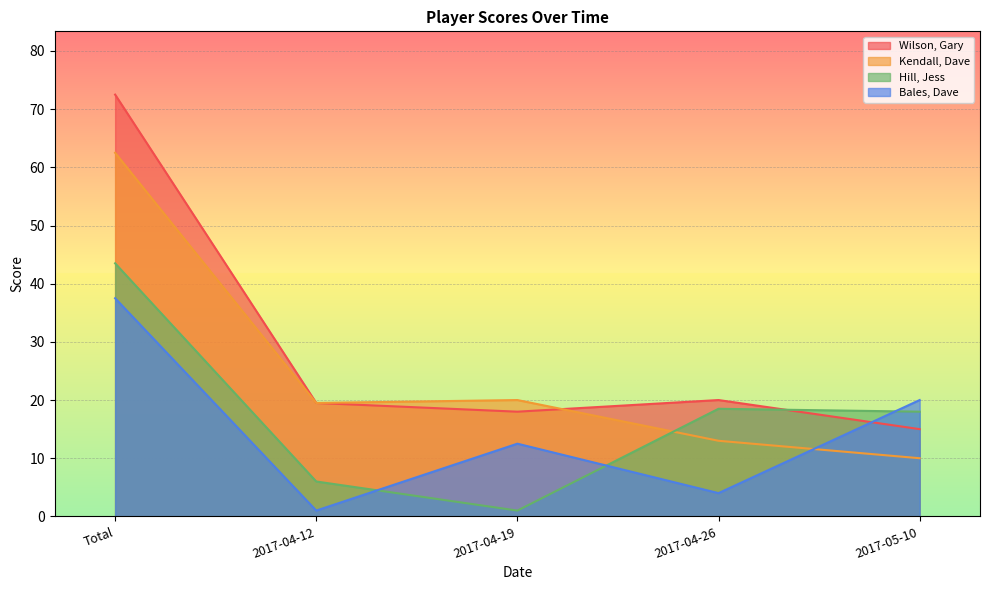

How many data points in Hill, Jess are above 18?

2